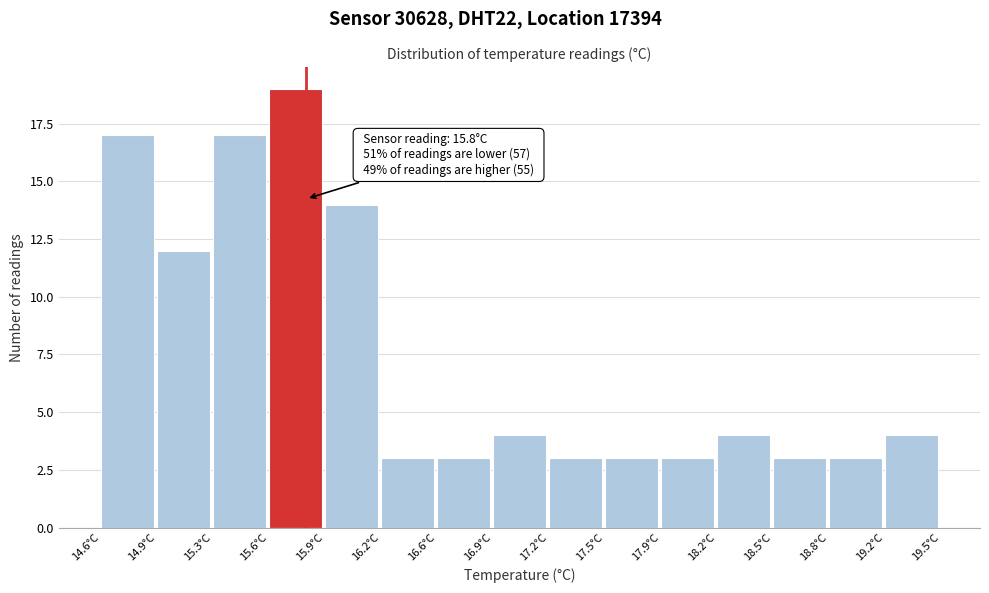

Which range on the x-axis has the tallest bar?

15.60 to 15.90